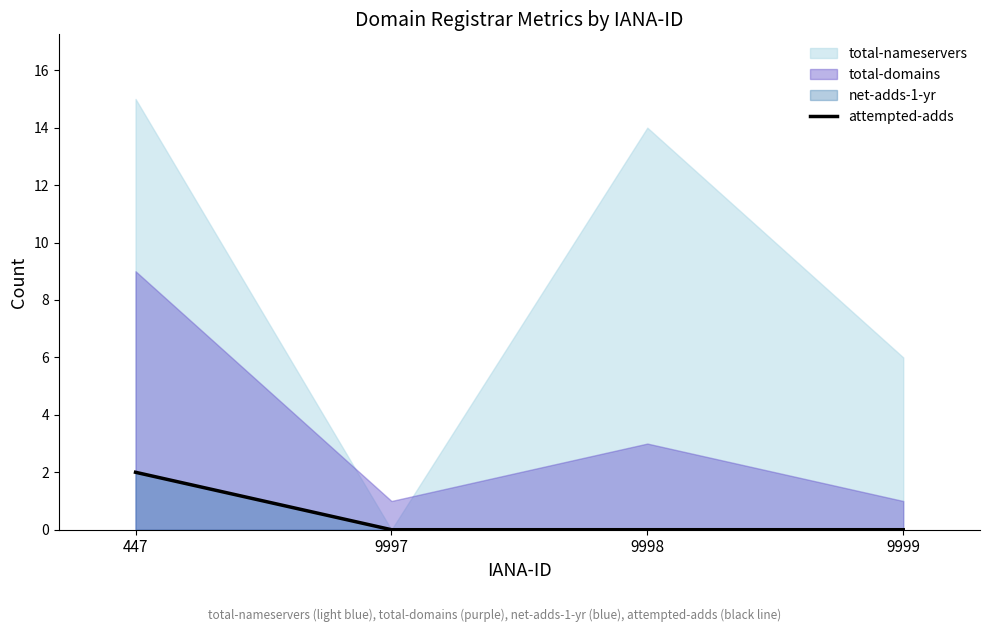

How many categories are shown in the chart?

4